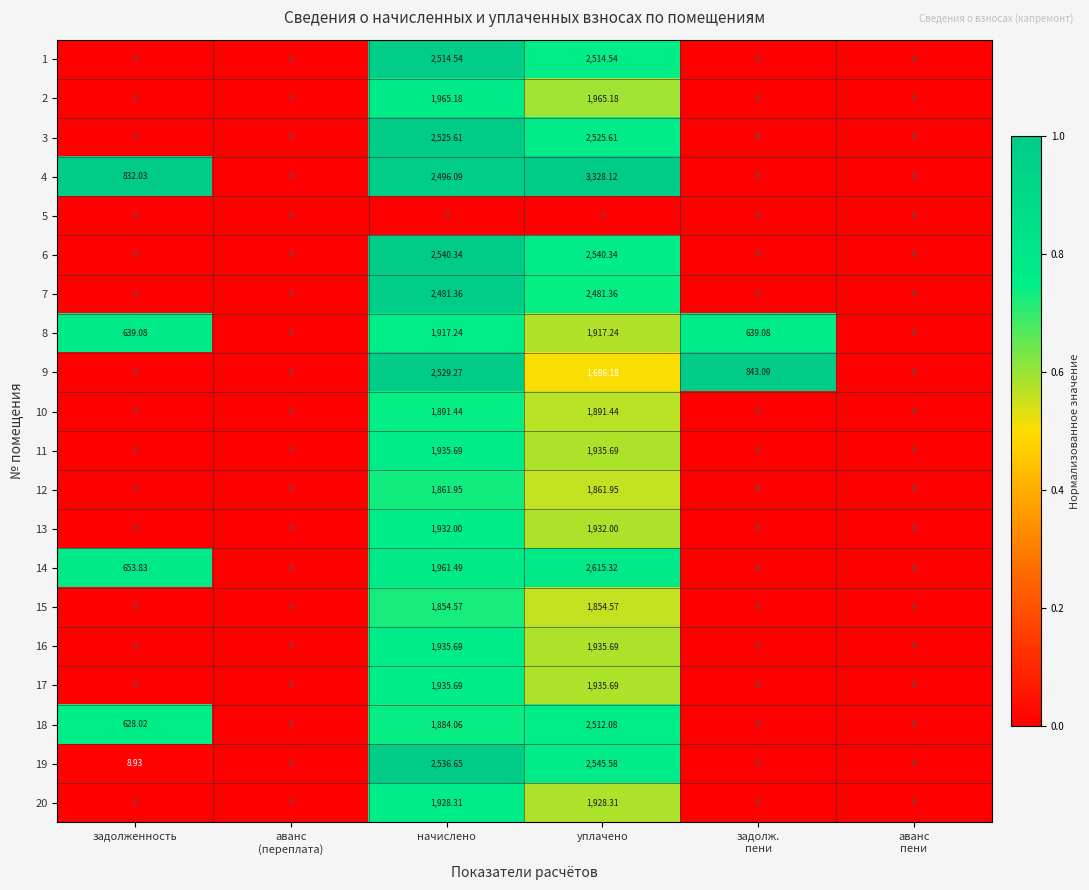

What is the total value across all series at начислено?

40627.2